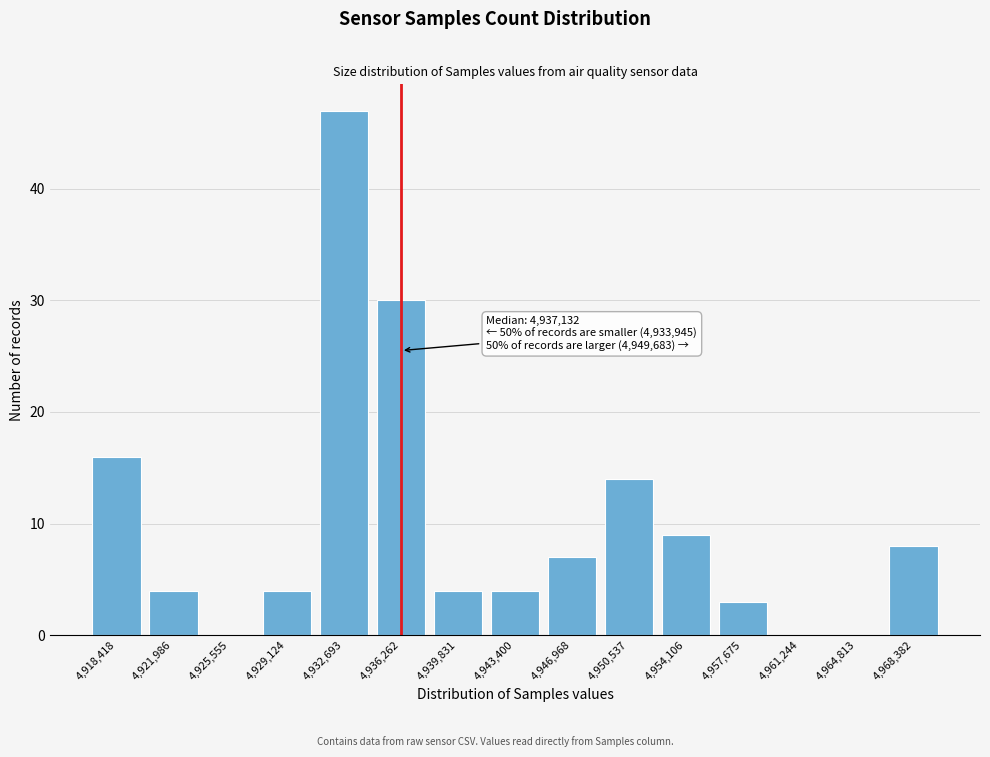

Between 4,968,382 and 4,921,986, which is larger?

4,968,382